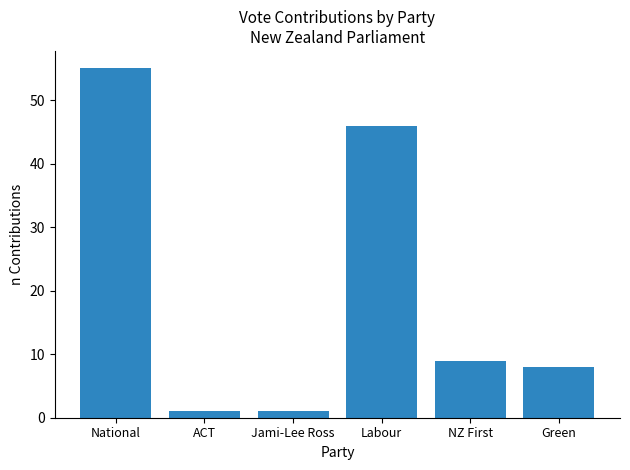

At which label does the data first exceed 9?

National